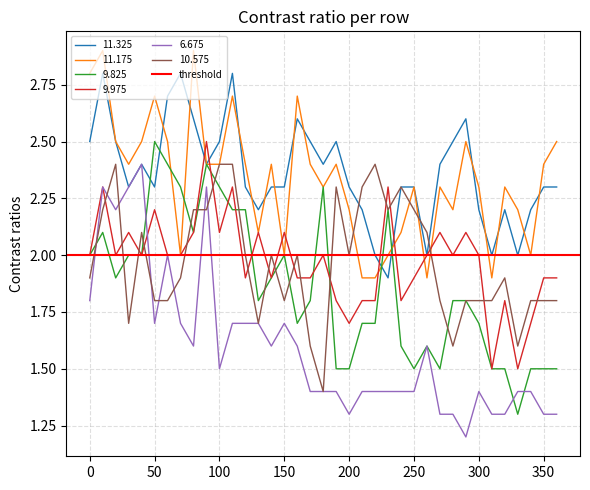

Is it true that 6.675 equals 2.1 at 350?

False